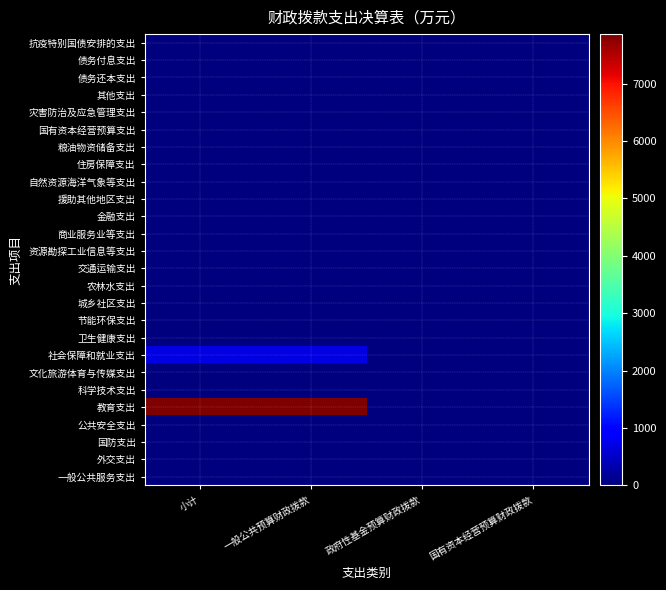

Which has a higher value, 小计 or 国有资本经营预算财政拨款?

小计